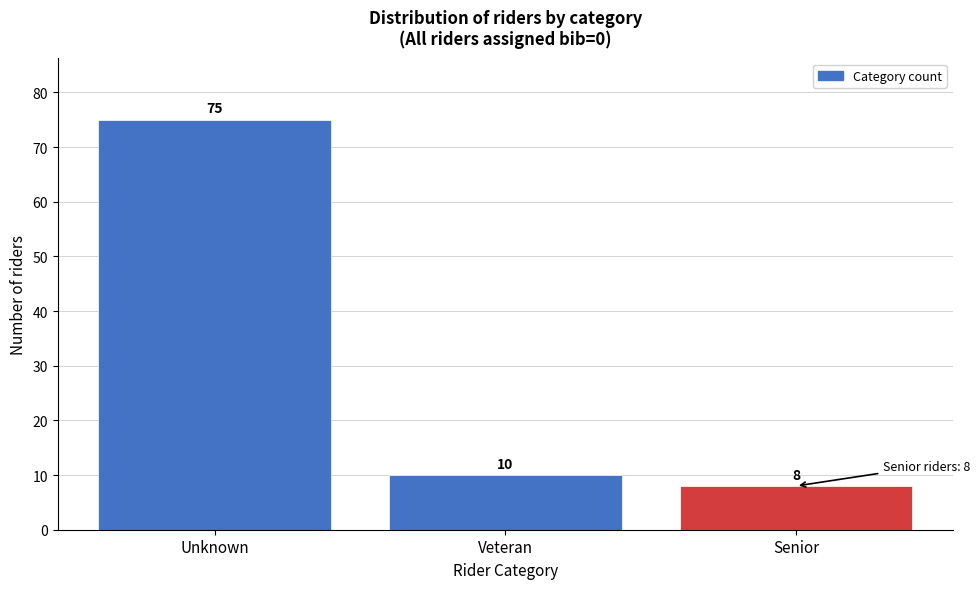

Reading left to right, transcribe all the data shown in this chart.

Unknown=75	Veteran=10	Senior=8